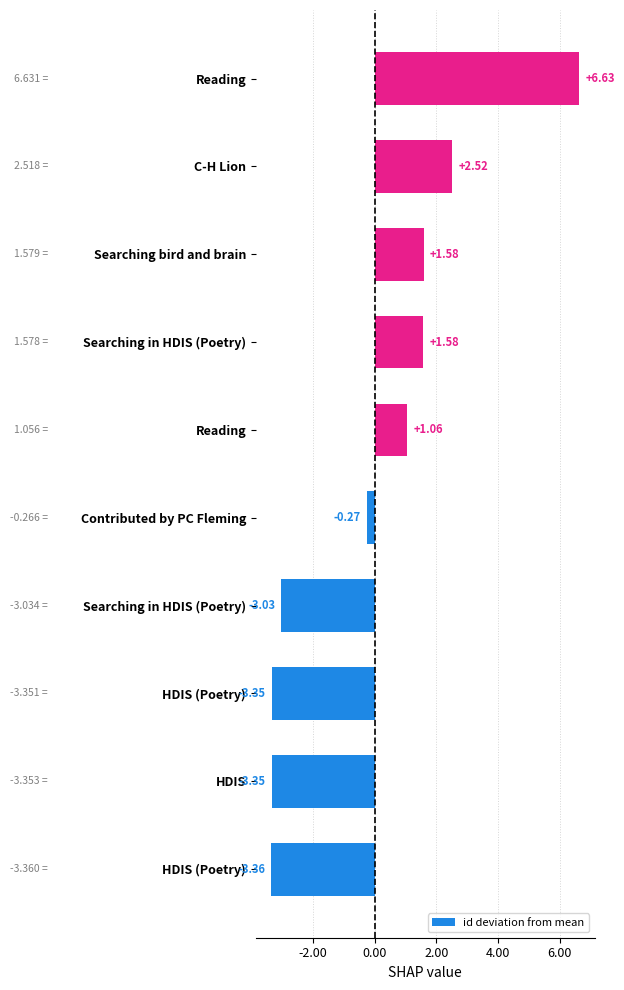

Are the bars horizontal?

Yes